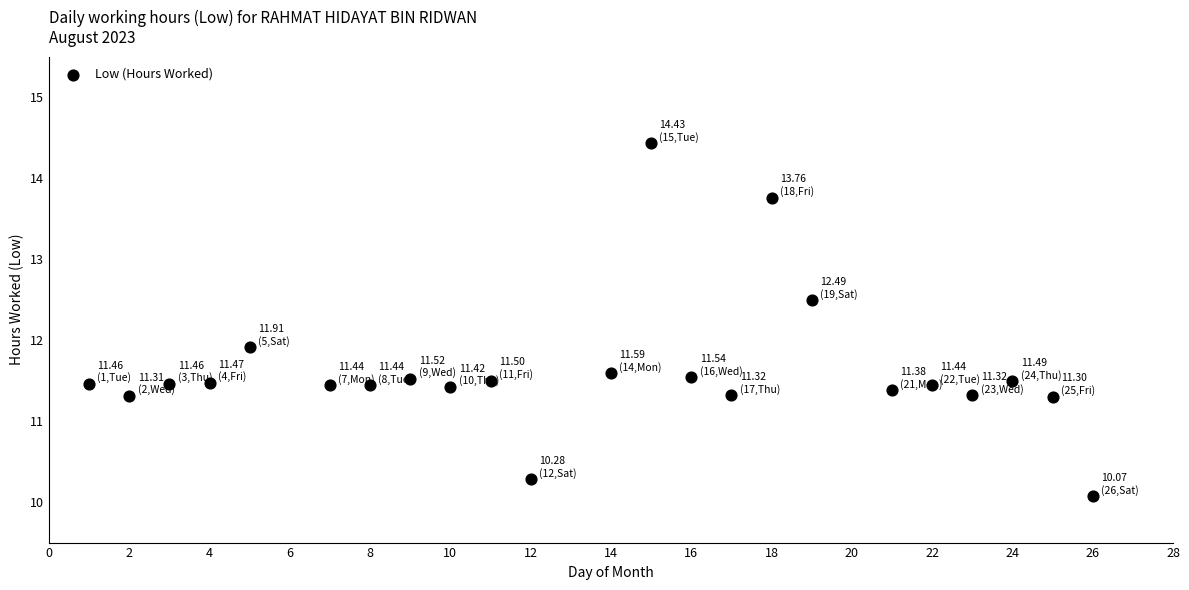

What Y value in the scatter plot is closest to 12?

11.9